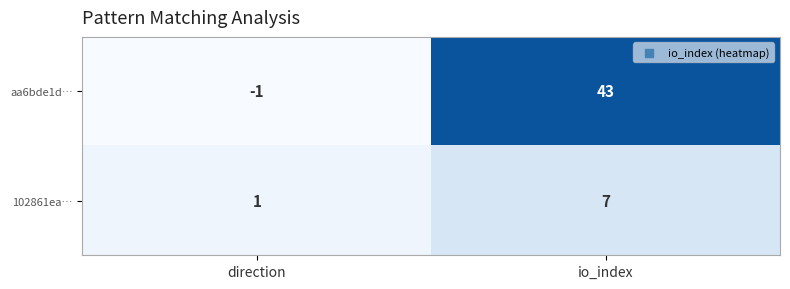

List the series in order of their overall mean, highest first.

aa6bde1d…, 102861ea…